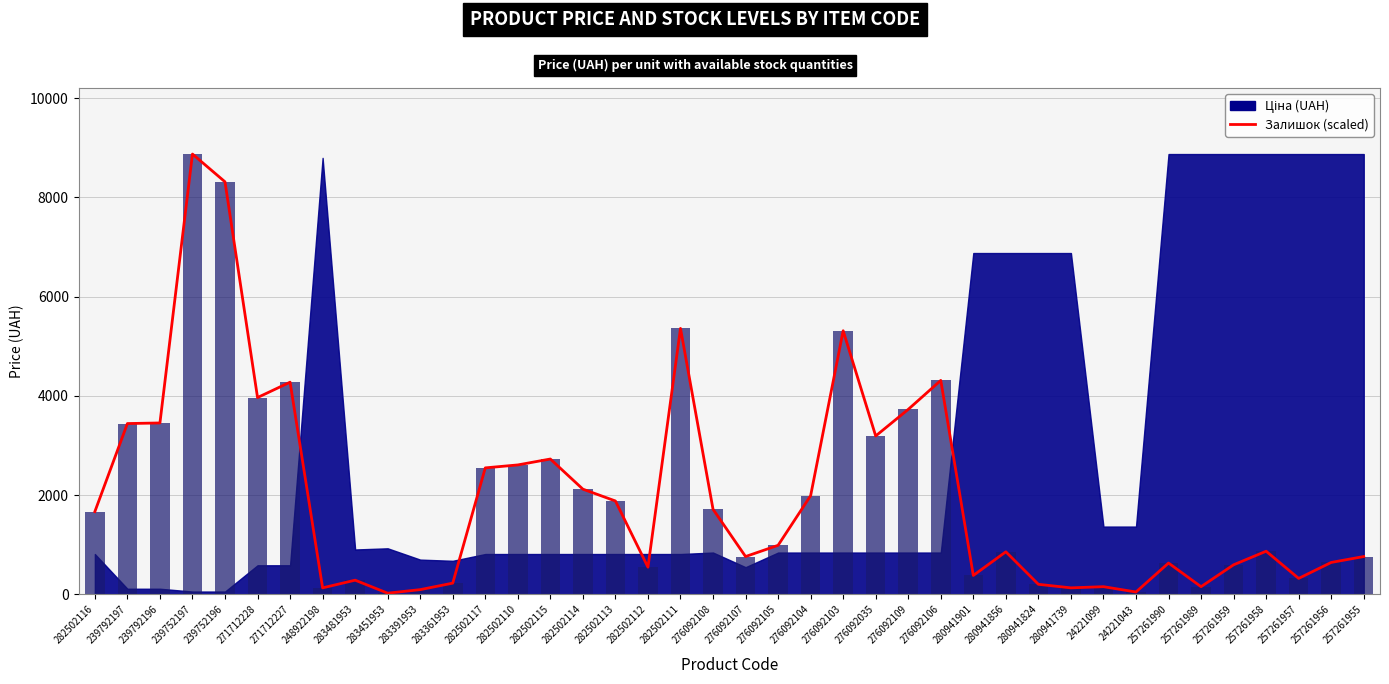

At which category does the chart reach its peak across all series?

239752197